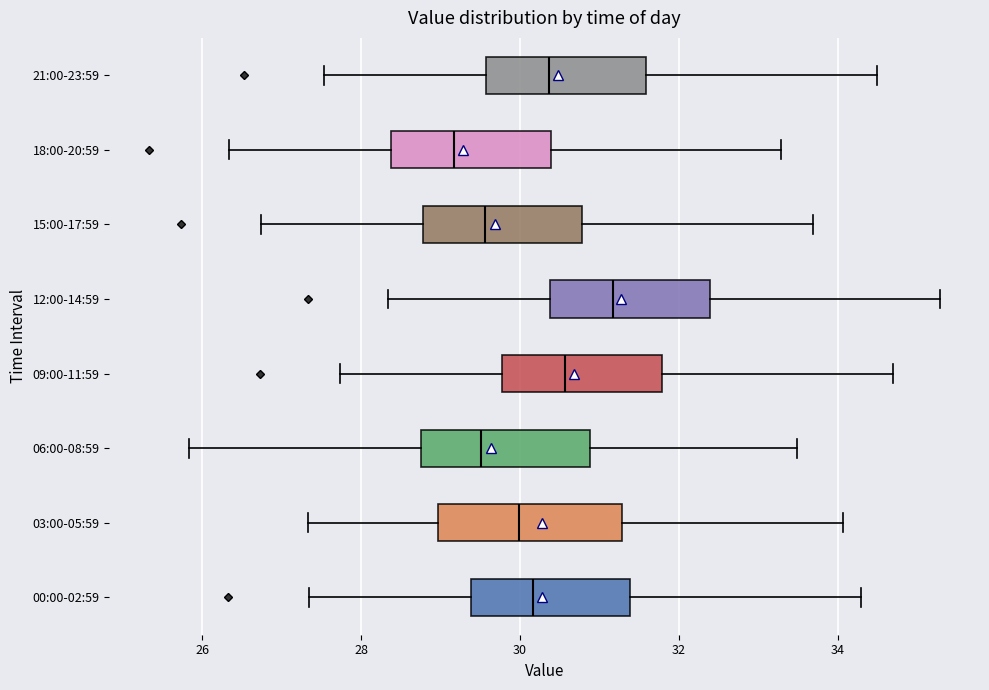

Where does the right whisker of the box for 18:00-20:59 end on the x-axis? The values are not printed on the chart, so give them approximately, as read against the axis.

33.2